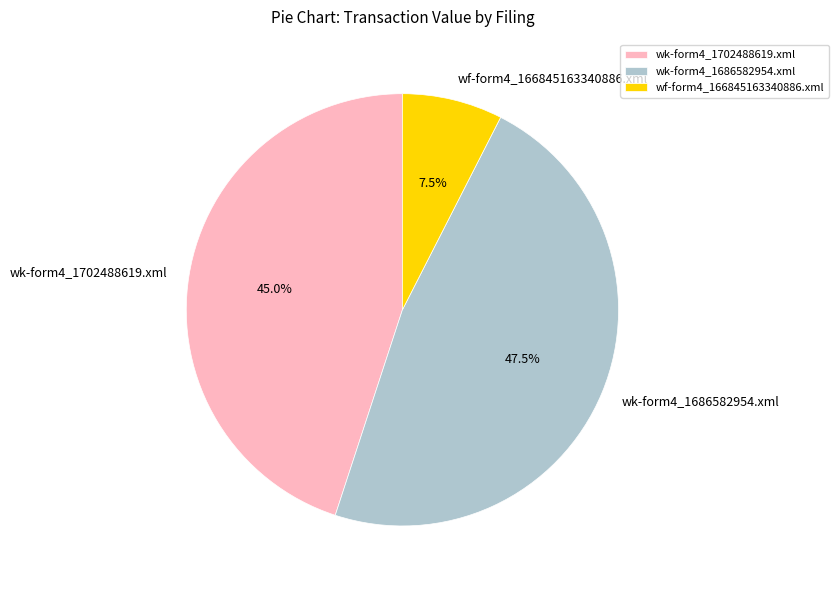

To the nearest percent, what is the average slice percentage?

33%